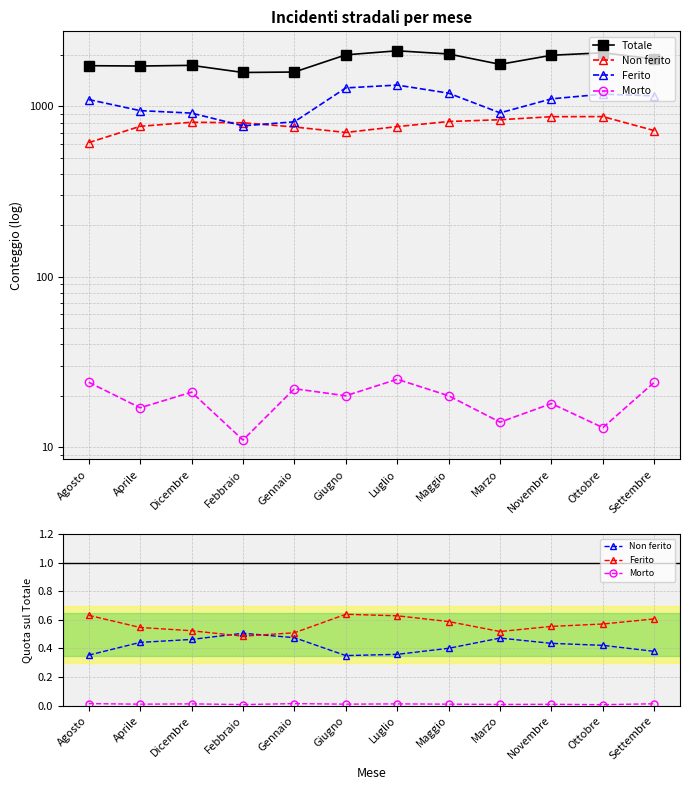

The value of Morto at Febbraio is 0.0. True or false?

True